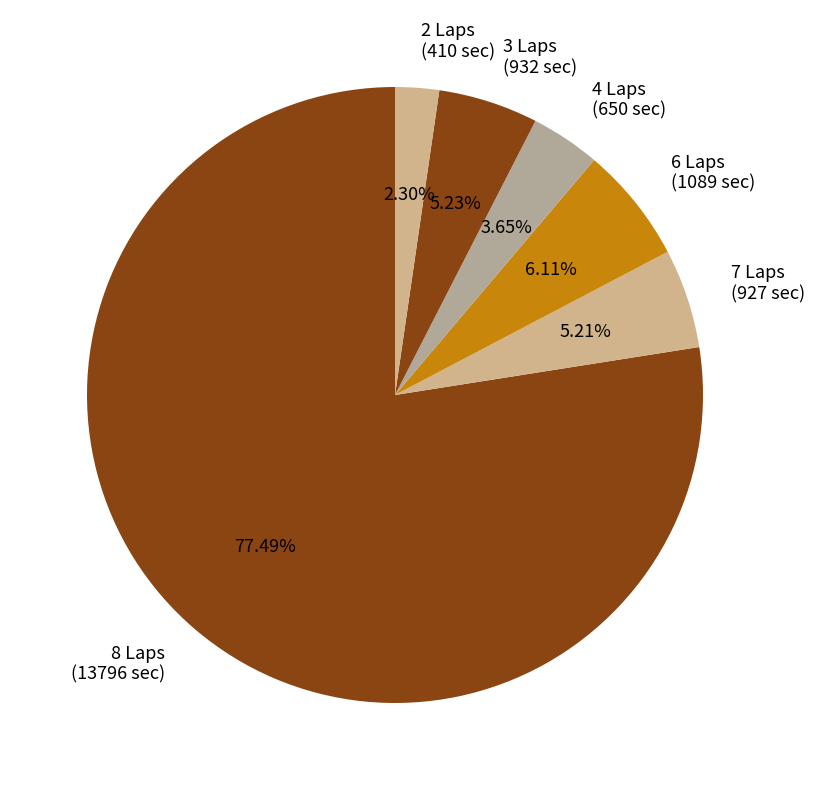

Approximately how many times larger is the value at 4 Laps (650 sec) compared to 3 Laps (932 sec)?

0.7